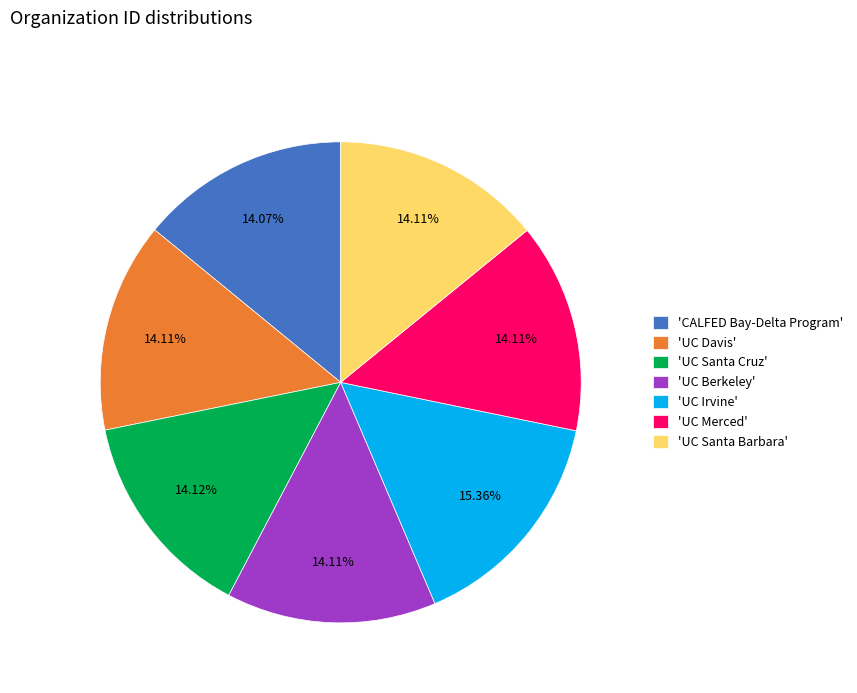

Is there any slice that represents more than half of the pie?

No